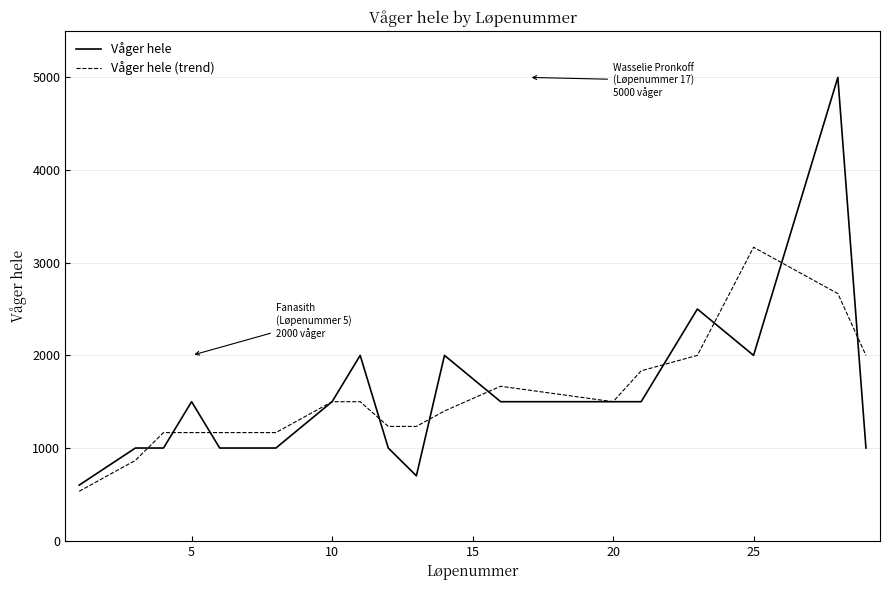

How many values in the Våger hele series are below 1500?

8